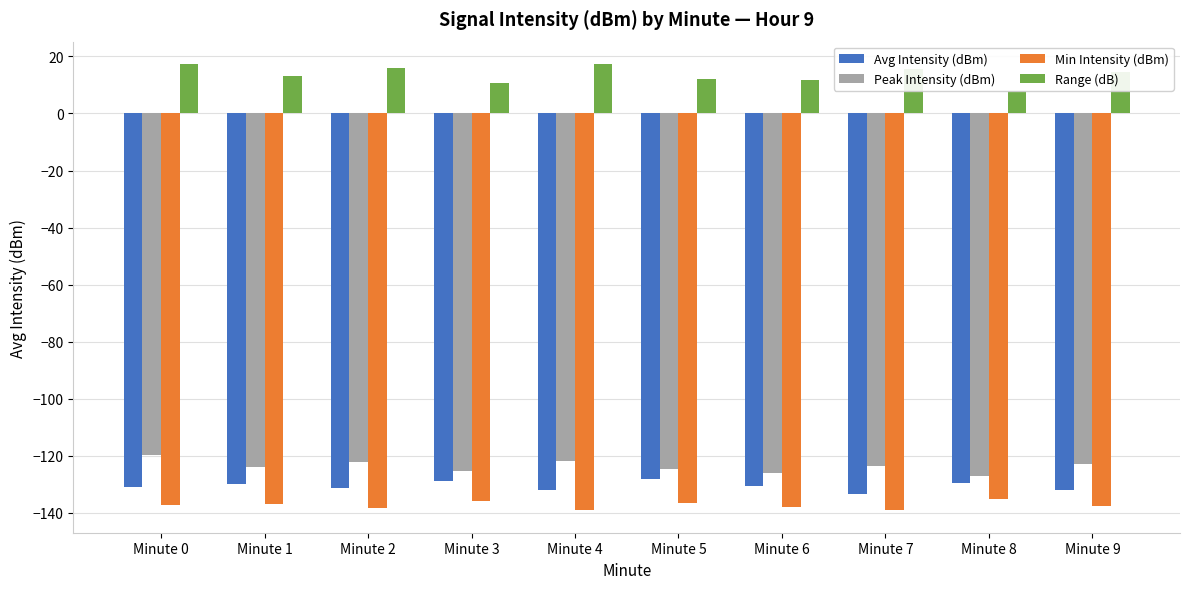

What is the difference between the maximum and minimum values in the Peak Intensity (dBm) series?

7.5